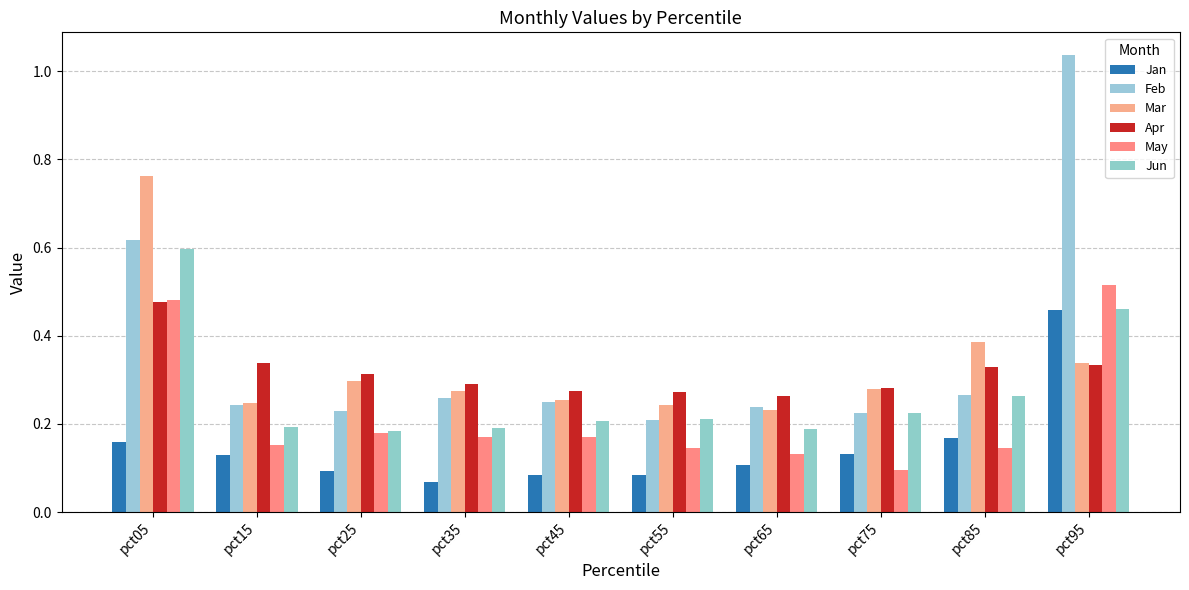

Where is May nearest to the value 0?

pct75